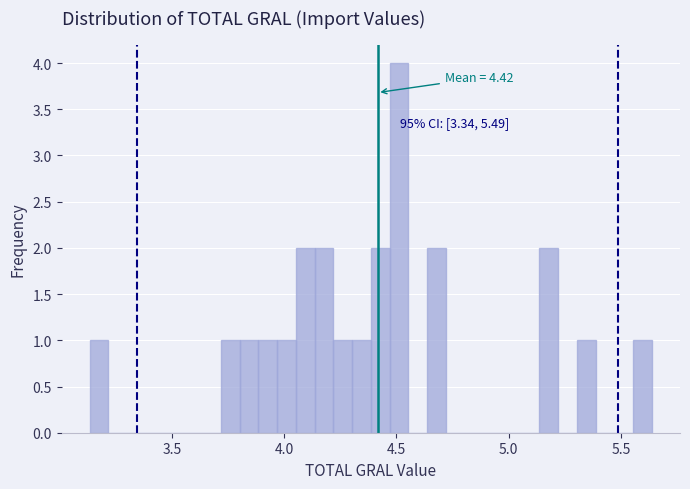

Read against the x-axis, roughly where is the centre of the tallest bar?

4.50